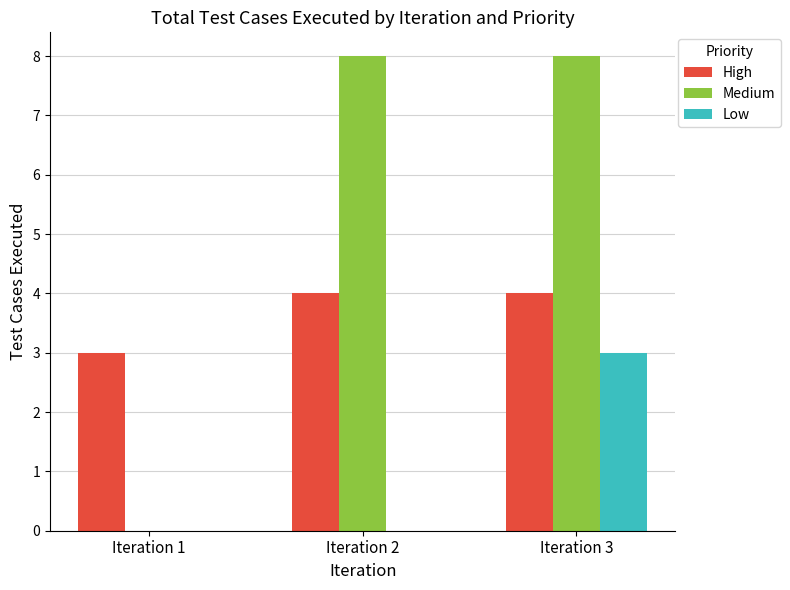

Which series changed the most between Iteration 1 and Iteration 2?

Medium